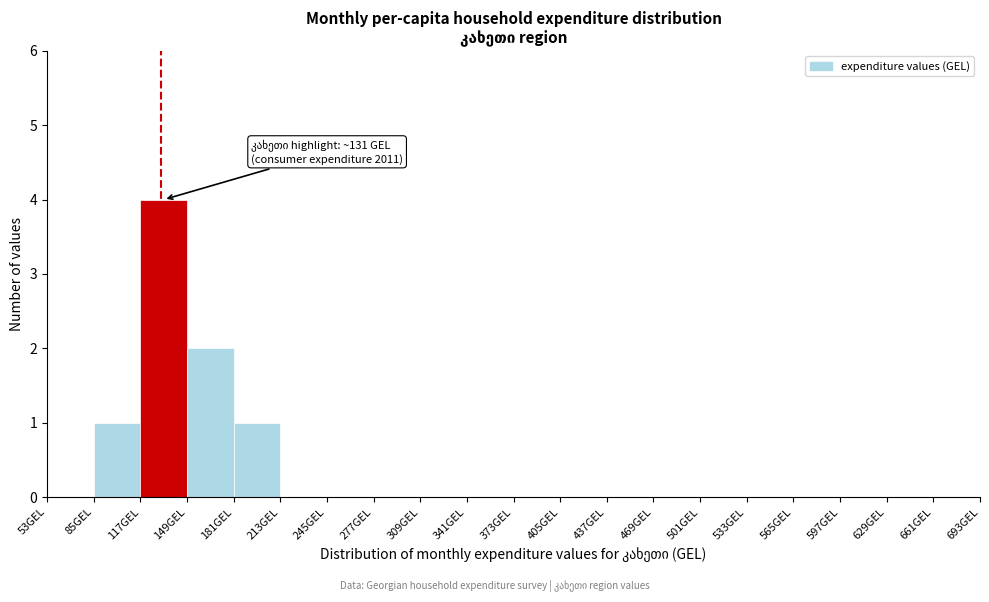

Over which range of the x-axis is the bar tallest?

117 to 149